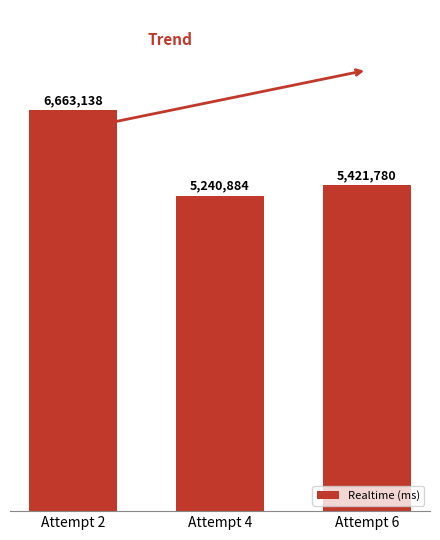

Are the bars horizontal?

No